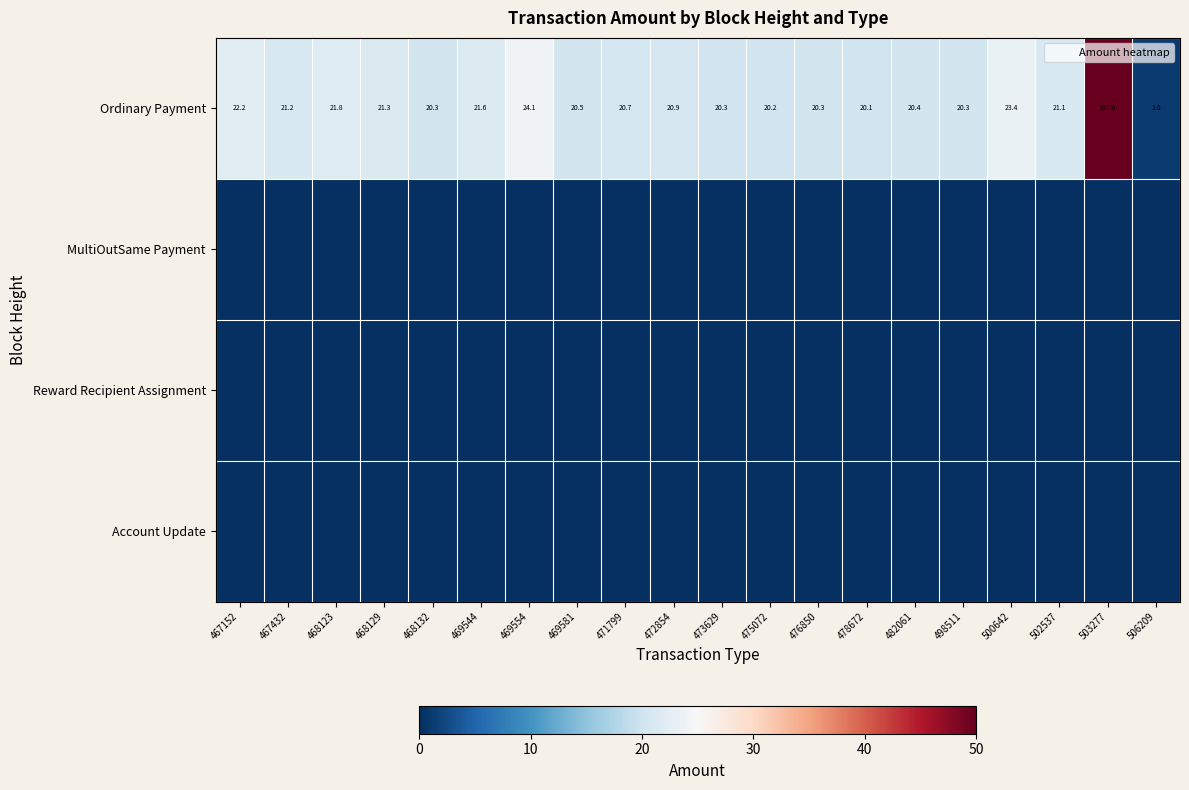

Which series changed the most between 475072 and 476850?

Ordinary Payment